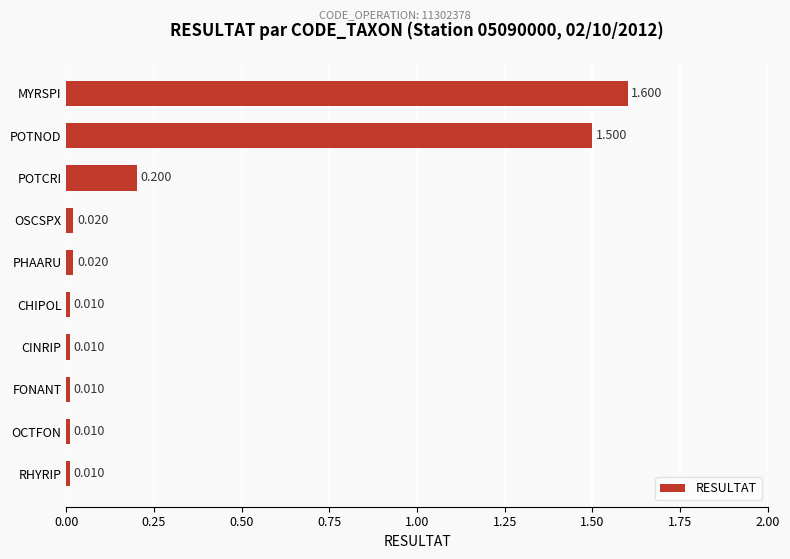

Which label corresponds to the largest value in the chart?

MYRSPI